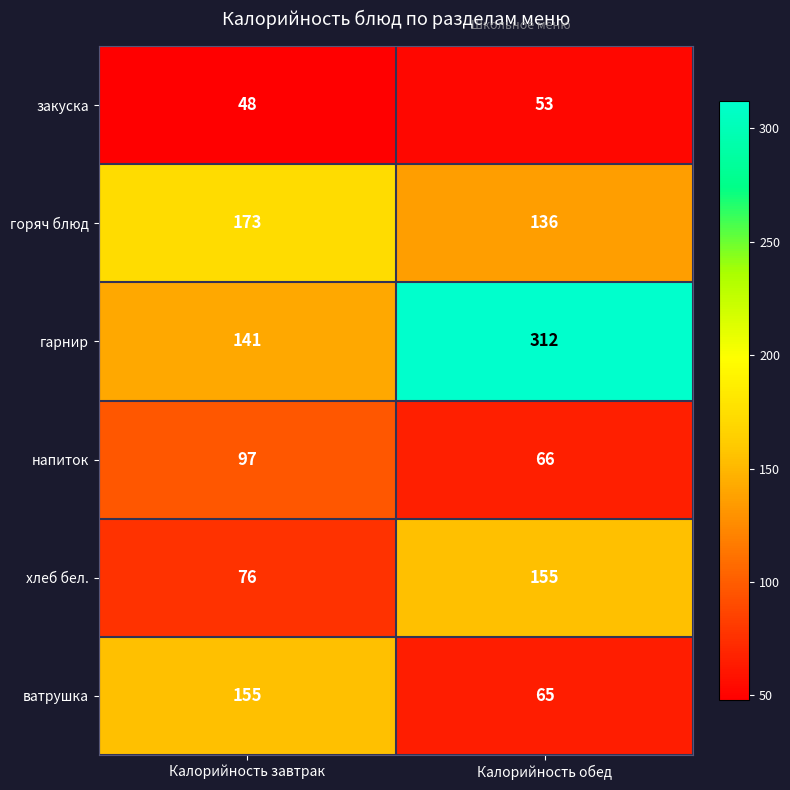

Read the закуска value at Калорийность завтрак.

48